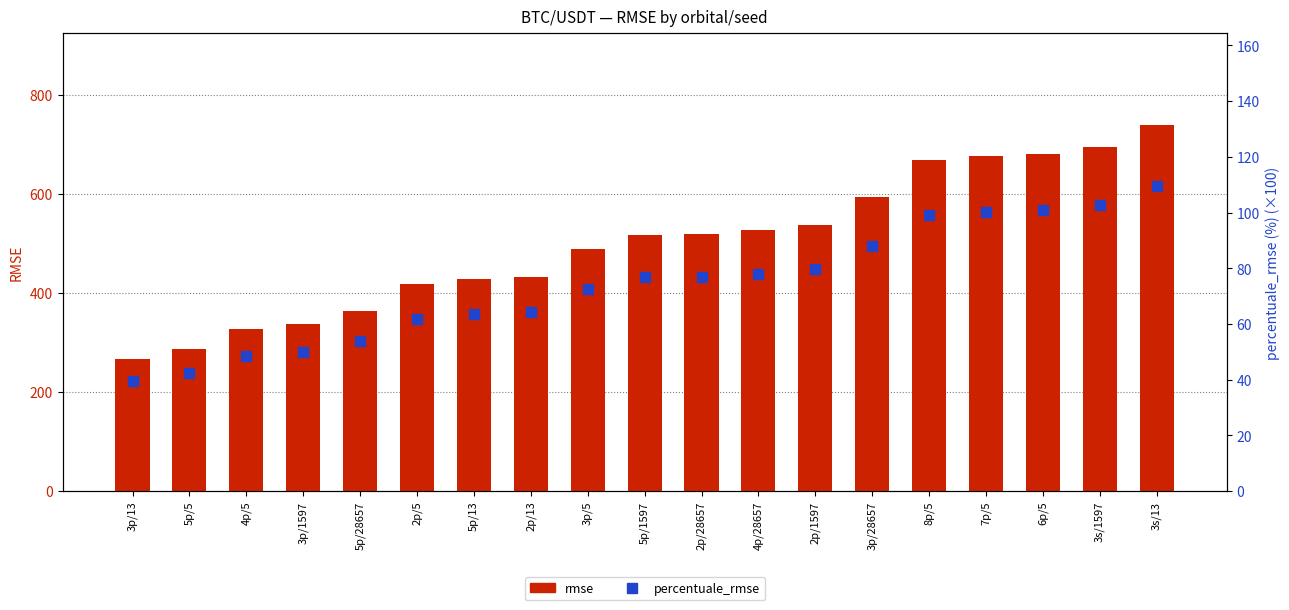

Are the bars grouped side by side (vs. stacked)?

Yes